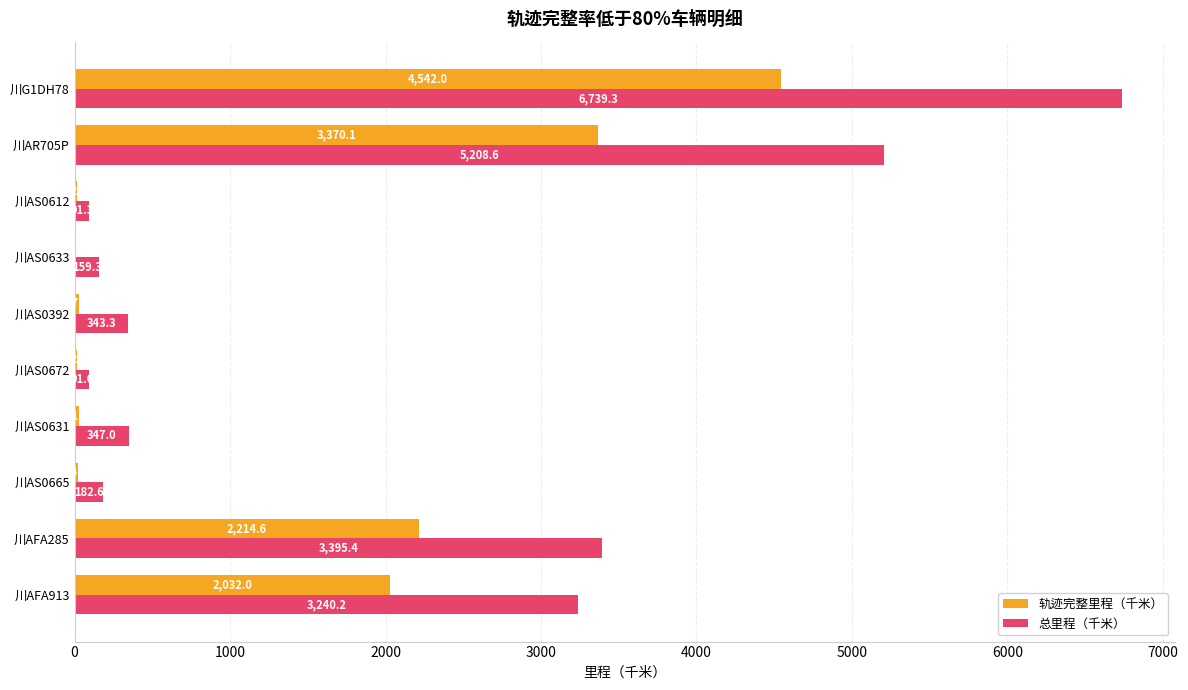

Read the 轨迹完整里程（千米） value at 川AR705P.

3370.1